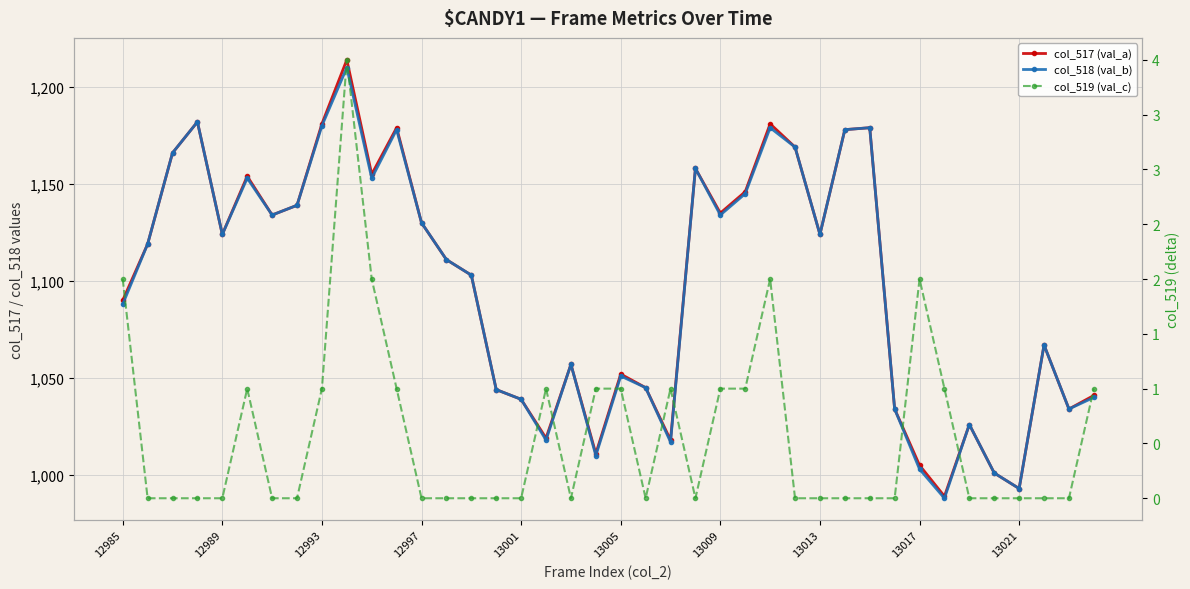

True or false: col_518 (val_b) has more than 2 points higher than both neighbors.

True